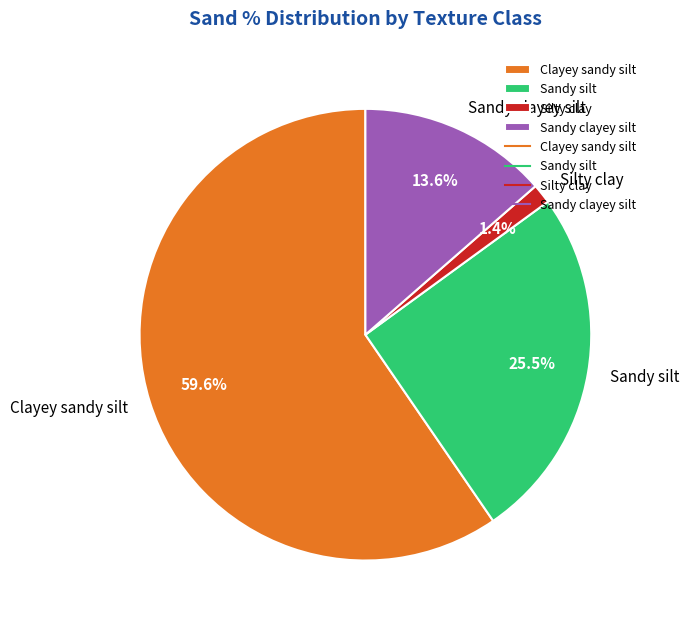

Which has a higher value, Sandy silt or Silty clay?

Sandy silt